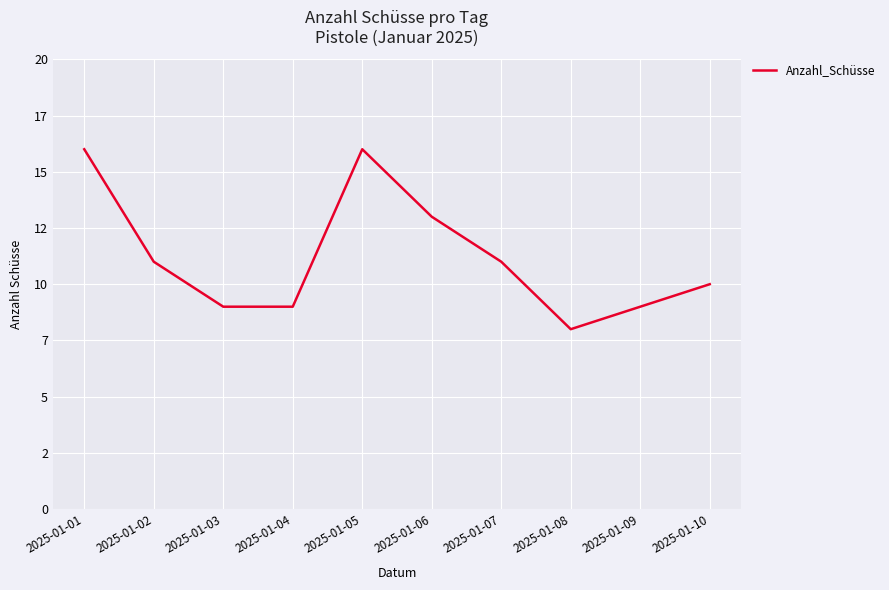

Which has a higher value, 2025-01-10 or 2025-01-05?

2025-01-05